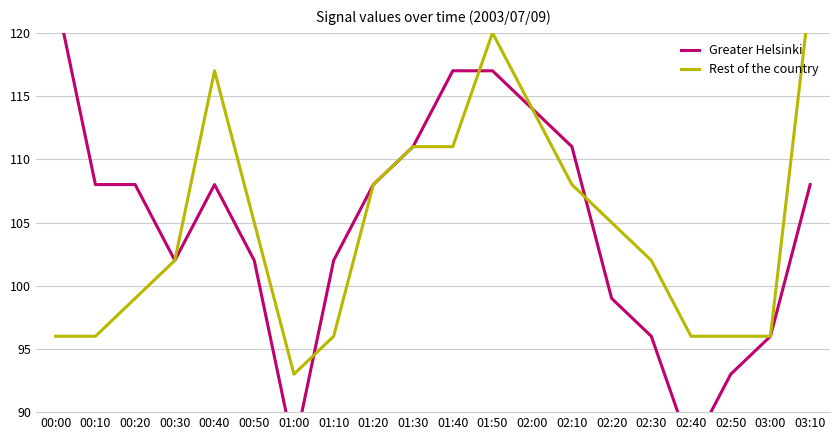

Rank the series at 02:00 from highest to lowest value.

Greater Helsinki, Rest of the country